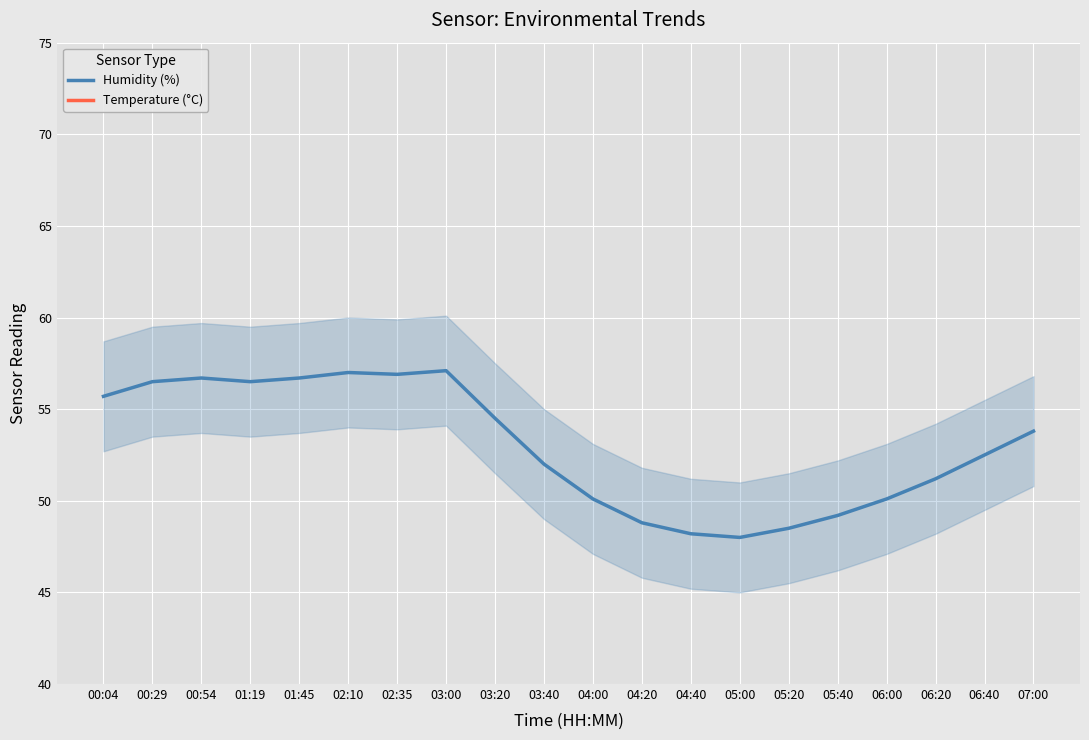

What is the label of the 5th point from the right?

05:40